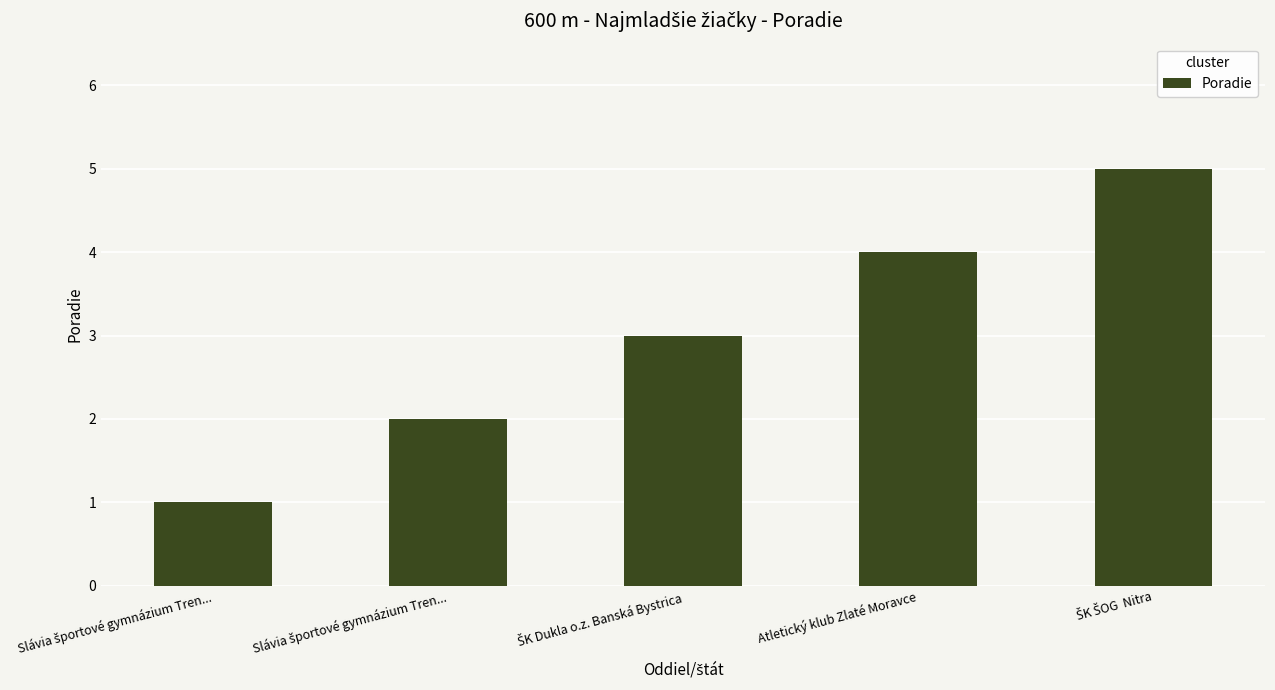

How many bars are there in total?

5